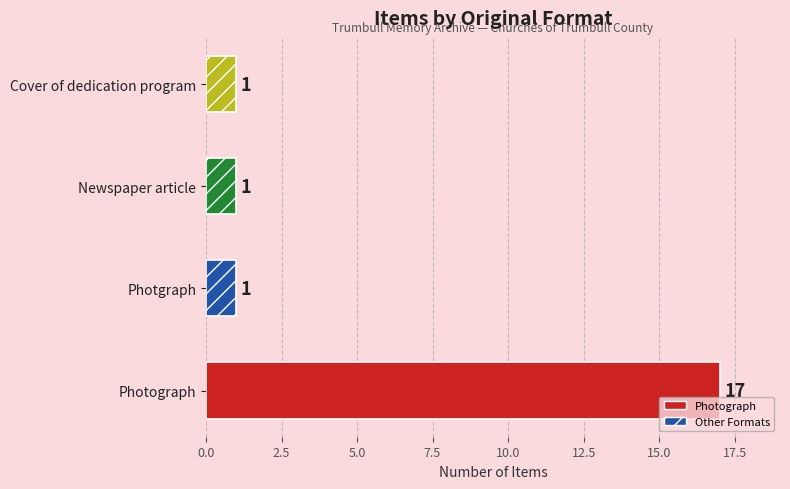

Reading top to bottom, what are all the values shown in this chart?

Cover of dedication program=1	Newspaper article=1	Photgraph=1	Photograph=17